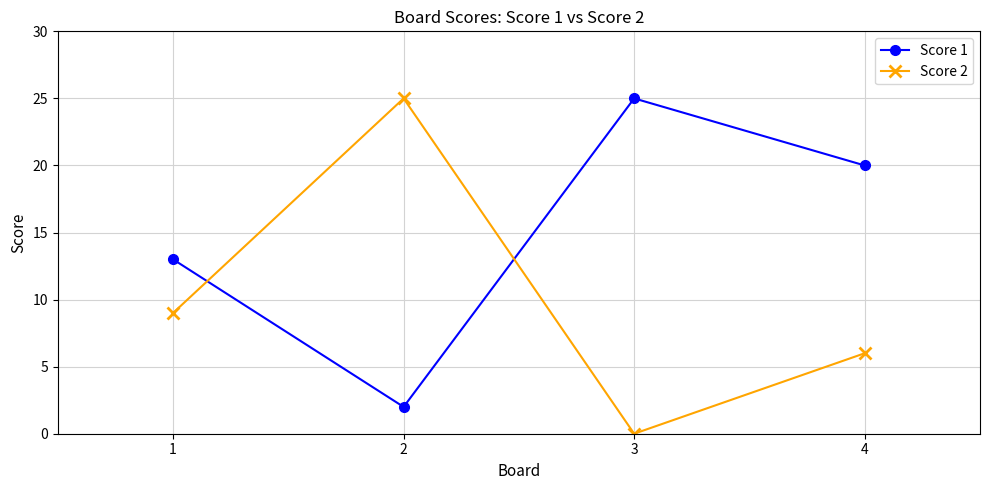

What are all the series names shown in the legend?

Score 1, Score 2